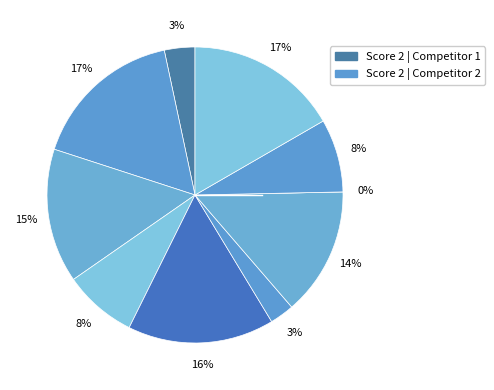

What percentage is NOT represented by 1?

96.7%